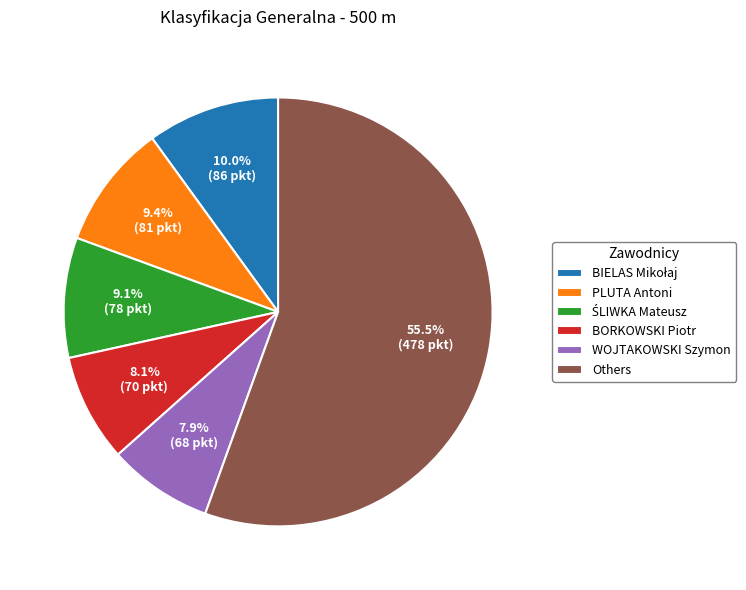

What percentage is NOT represented by PLUTA Antoni?

90.6%